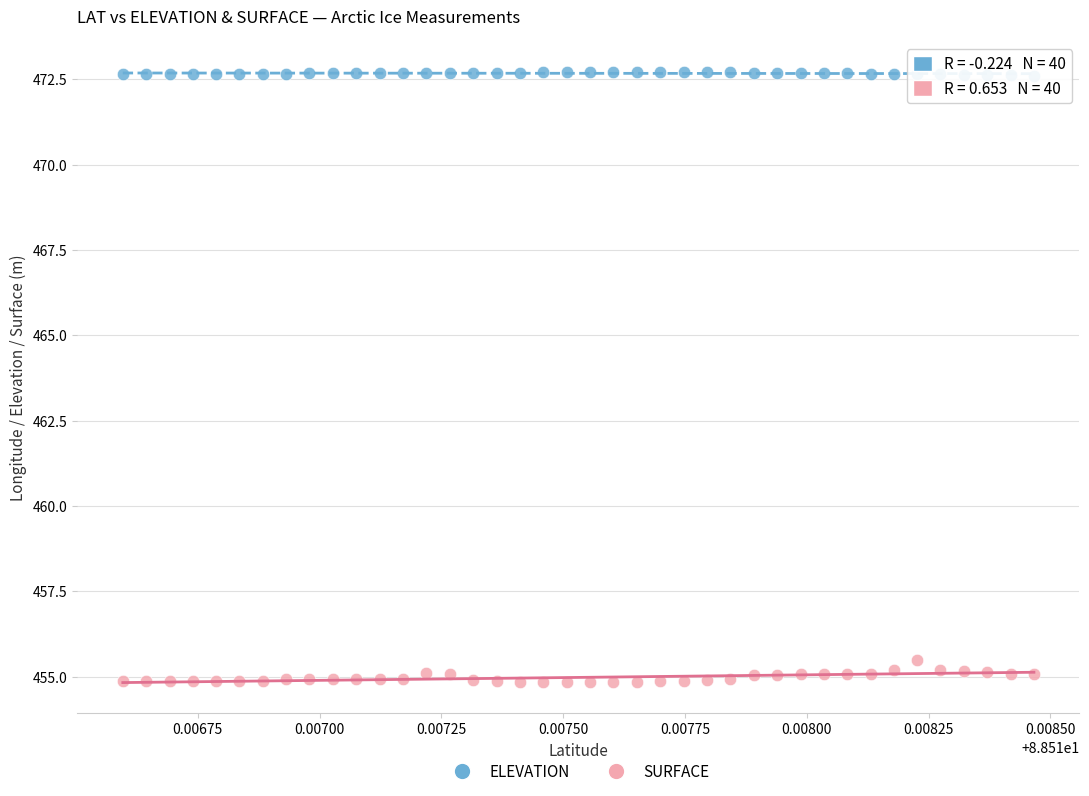

Across all data points, what is the range of Y values (max minus min)?

17.9